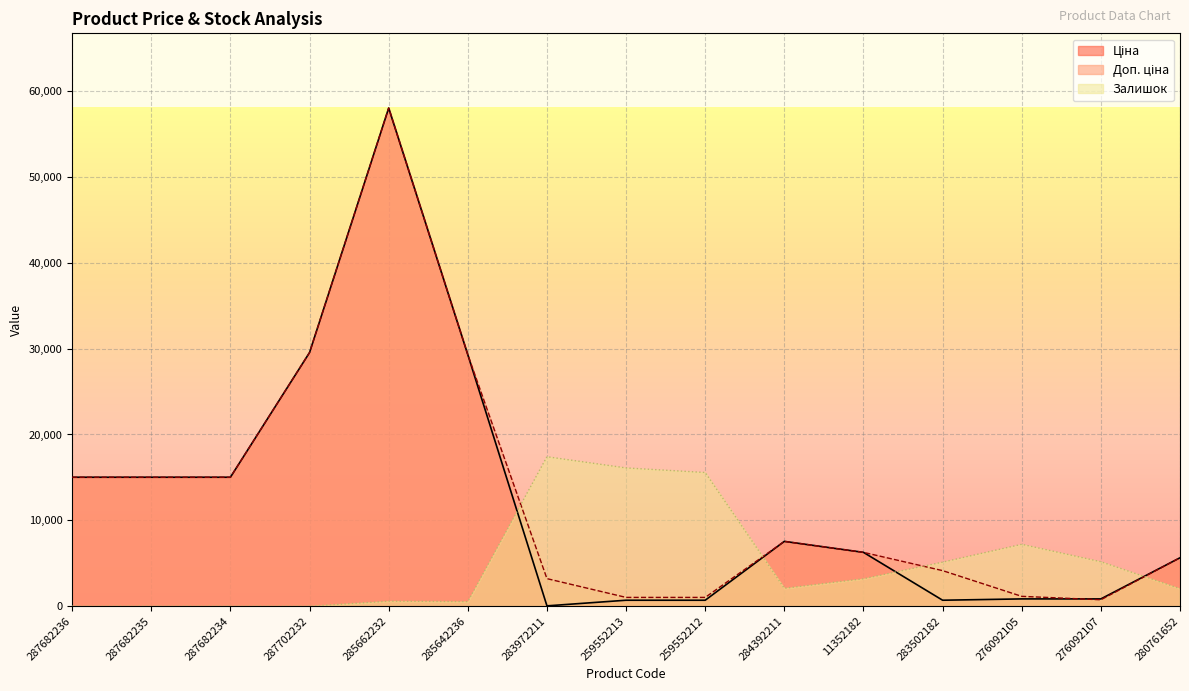

How many data points in Ціна are above 6266?

8